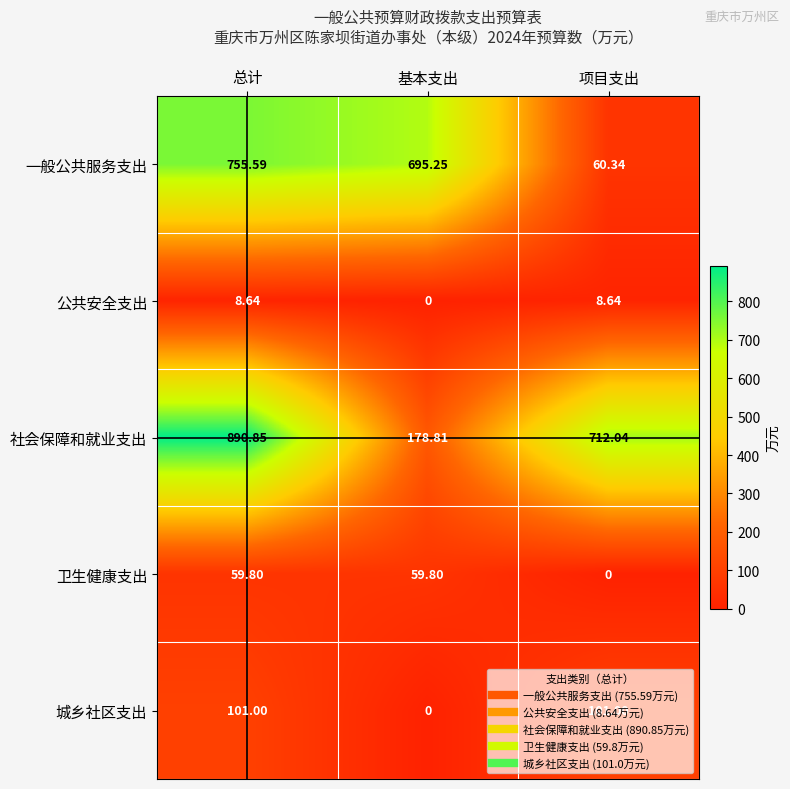

List the series in order of their peak value, lowest first.

公共安全支出, 卫生健康支出, 城乡社区支出, 一般公共服务支出, 社会保障和就业支出